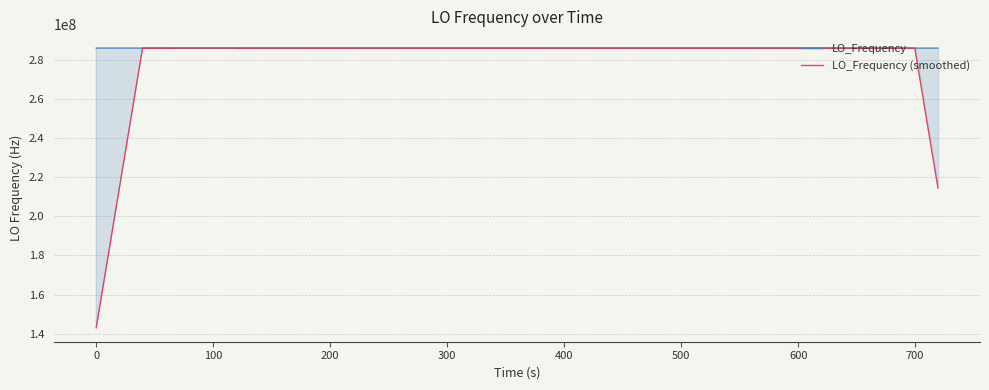

Reading left to right, extract all data points from this chart.

LO_Frequency: 286046910.6	286046910.7	286046909.4	286046910.0	286046999.3	286046997.2	286046997.0	286046998.9	286046999.5	286046999.5	286046998.8	286046996.7	286046999.2	286046999.0	286046999.1	286046997.5	286046997.9	286046995.1	286046995.7	286046994.7	286046994.5	286046994.5	286046994.3	286046993.7	286046992.3	286046994.4	286046992.0	286046992.4	286046991.2	286046988.8	286046991.6	286046991.2	286046991.4	286046991.4	286046990.6	286046995.7	286046996.4	286046995.8	286046993.7	286046999.5
LO_Frequency (smoothed): 143023455.3	214535182.7	286046910.2	286046932.3	286046954.0	286046975.9	286046998.1	286046998.1	286046998.7	286046999.2	286046998.6	286046998.6	286046998.4	286046998.5	286046998.7	286046998.4	286046997.4	286046996.6	286046995.9	286046995.0	286046994.9	286046994.5	286046994.2	286046993.7	286046993.7	286046993.1	286046992.8	286046992.5	286046991.1	286046991.0	286046990.7	286046990.8	286046991.4	286046991.1	286046992.3	286046993.5	286046994.6	286046995.4	286046996.4	214535247.2